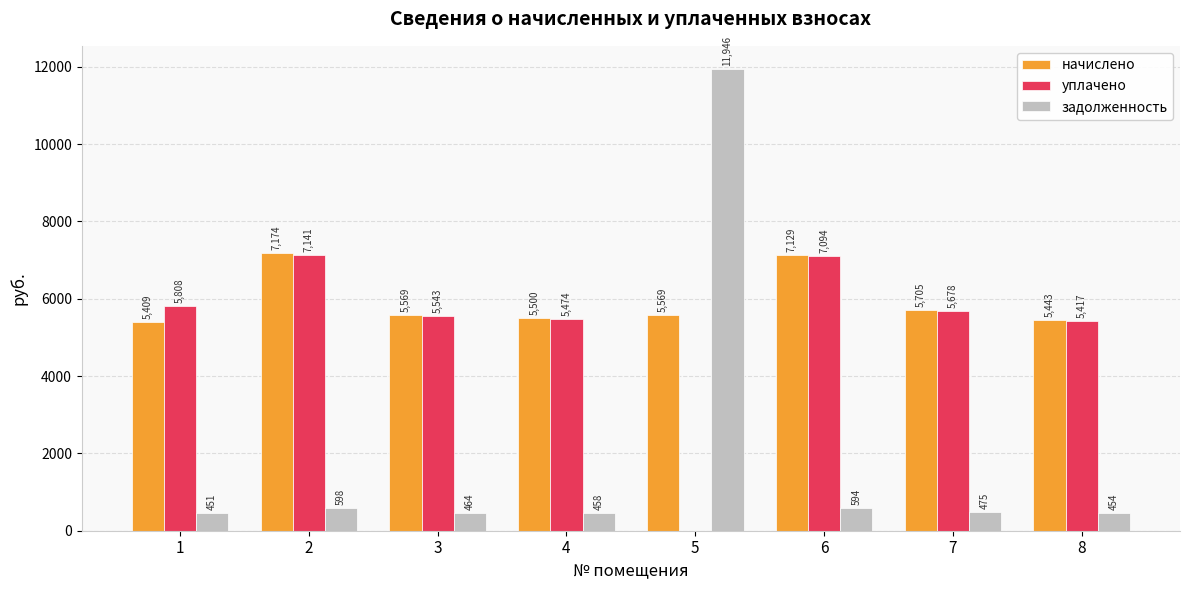

Which series changed the most between 2 and 3?

начислено